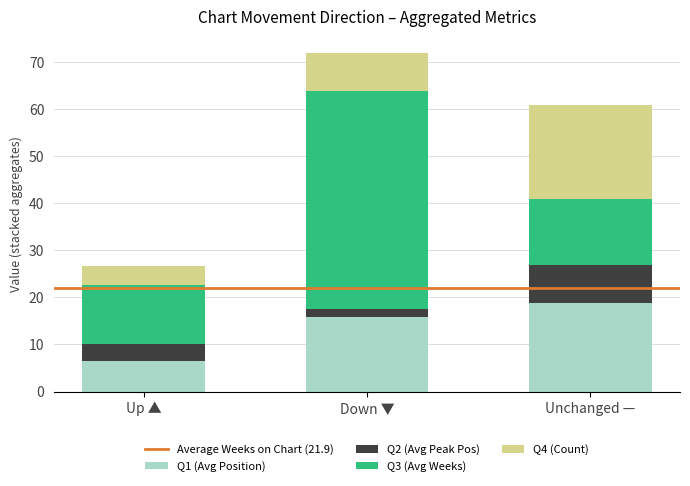

What is the sum of the Q1 (Avg Position) values at Up ▲ and Unchanged —?

25.3